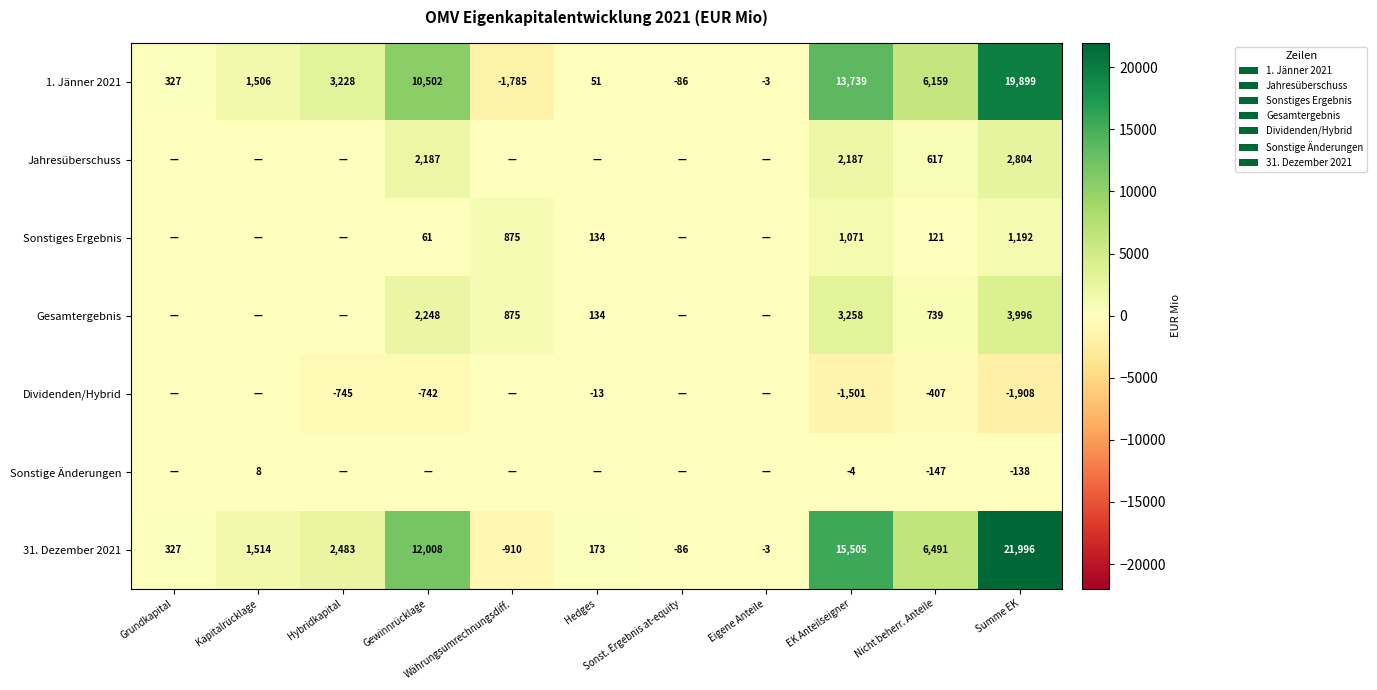

True or false: Sonstige Änderungen has a value of -78 at Sonst. Ergebnis at-equity.

False